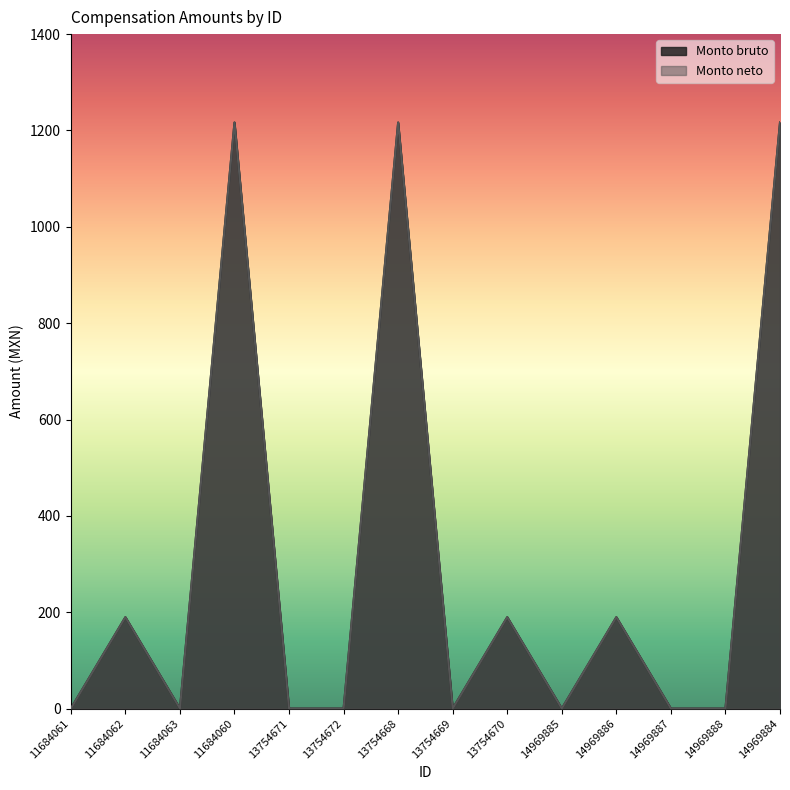

Where is the first local maximum for Monto bruto line?

11684062